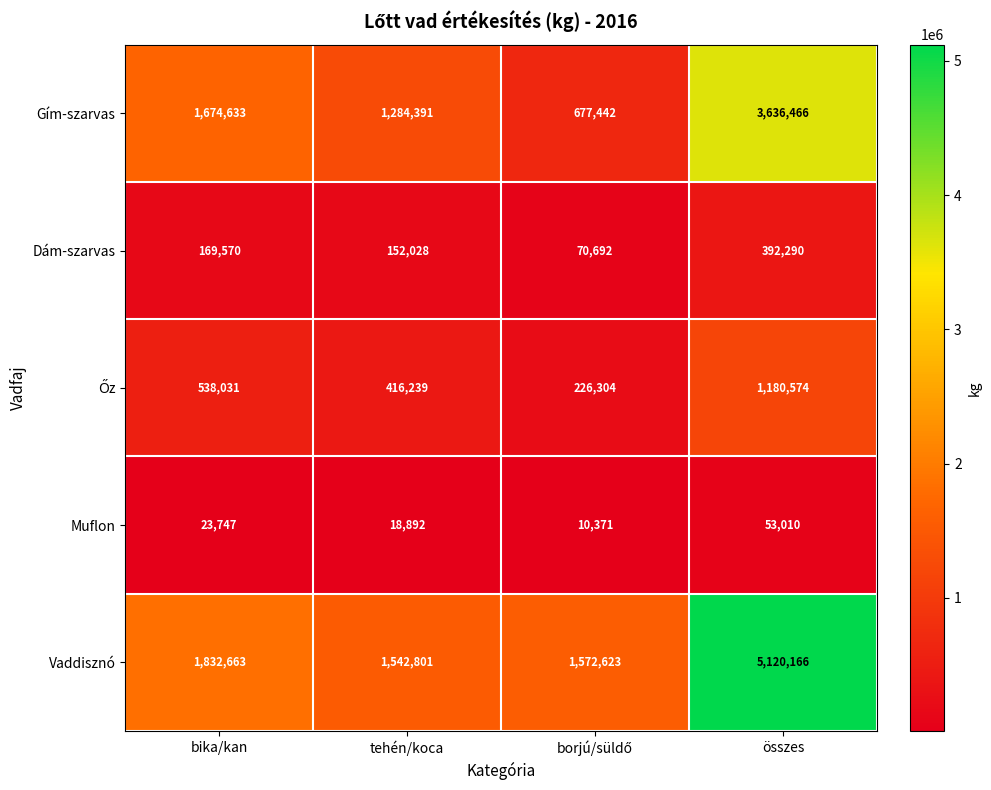

What is the difference between the maximum and second lowest values in the Dám-szarvas series?

240262